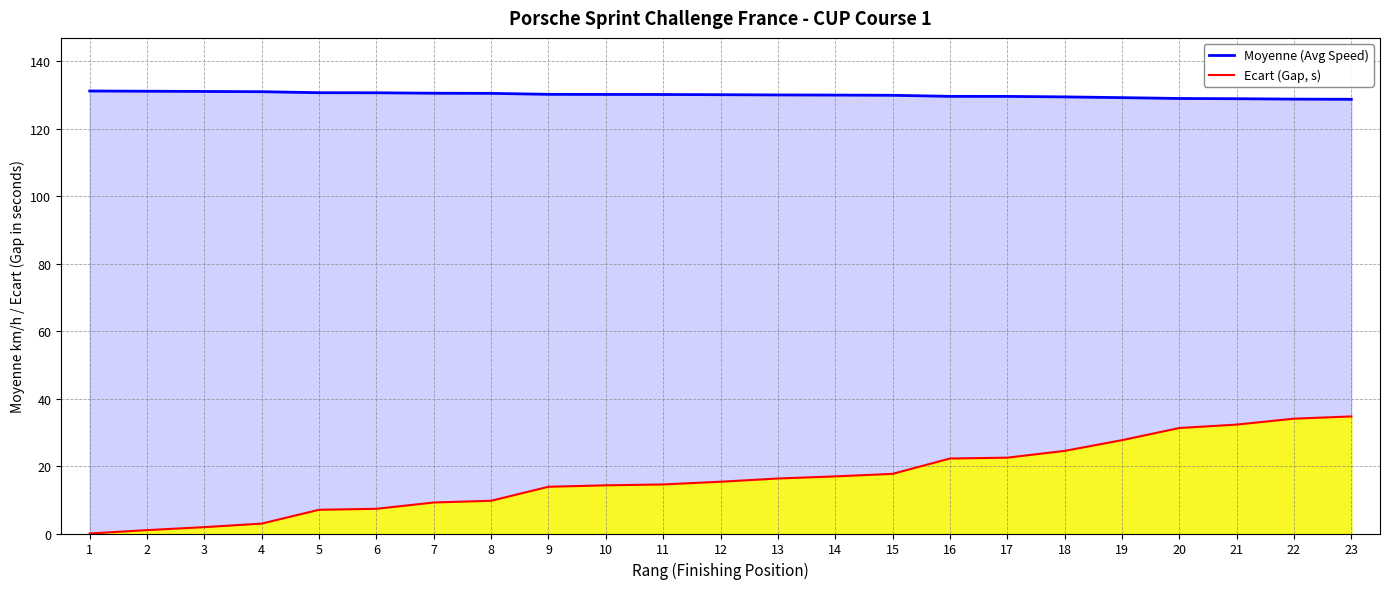

Between 2 and 8, which series saw the biggest shift?

Ecart (Gap, s)